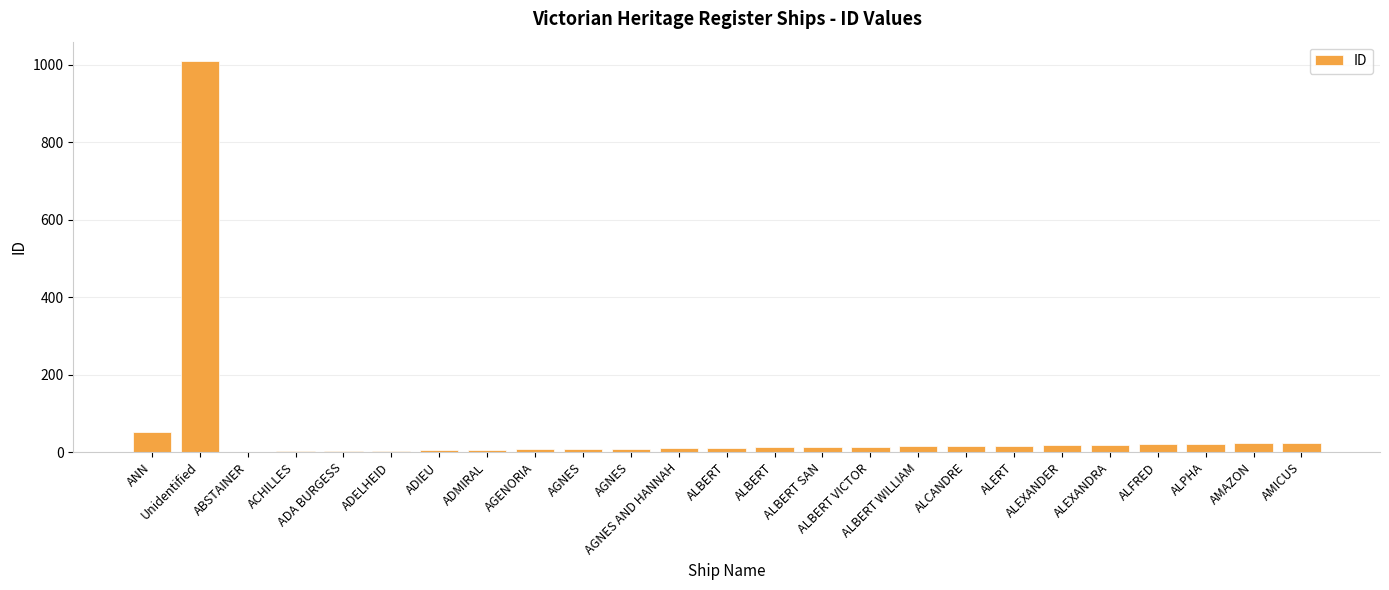

How many categories are shown in the chart?

25